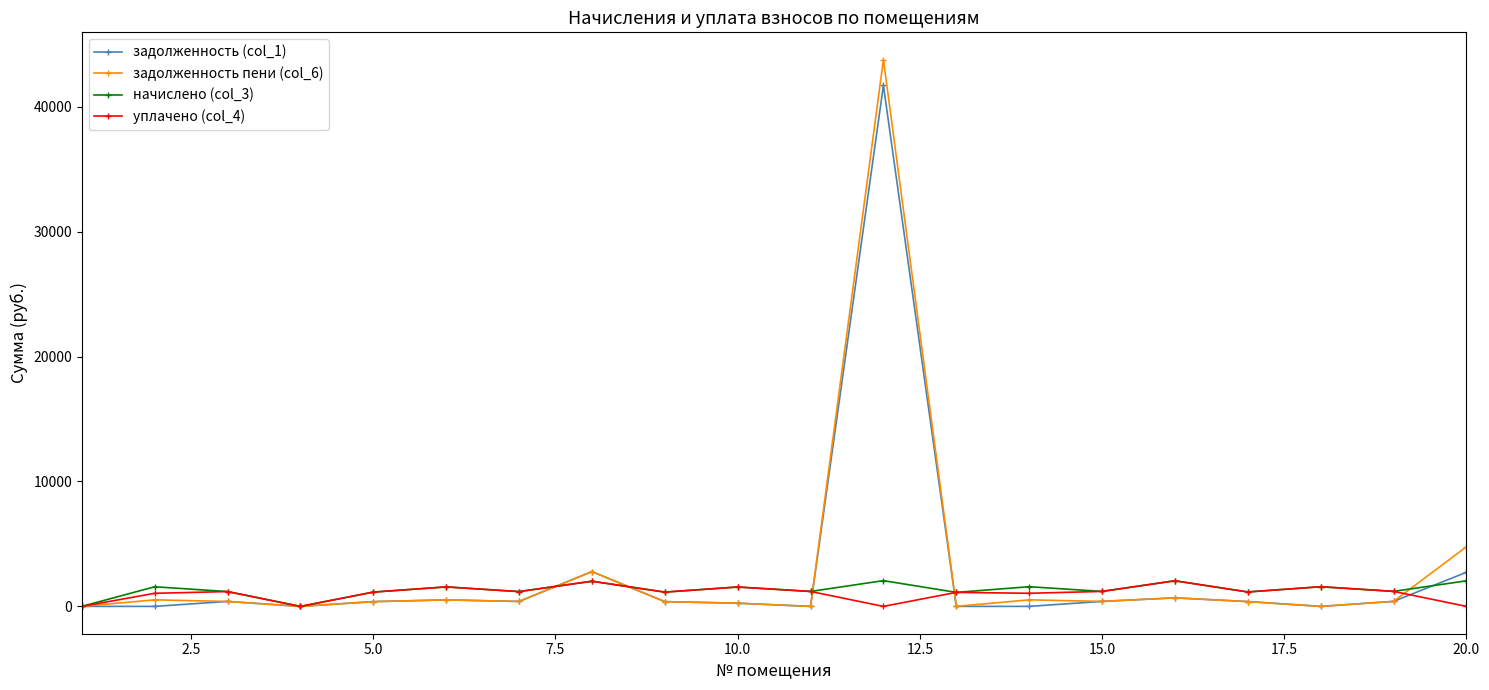

Which series has the largest range (max minus min)?

задолженность пени (col_6)